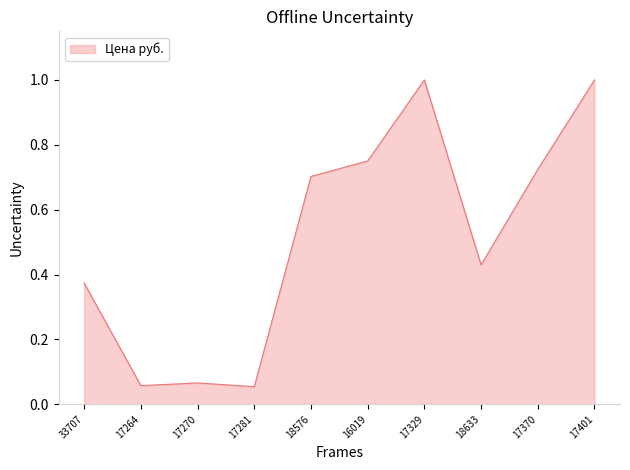

What is the greatest value displayed?

1.0